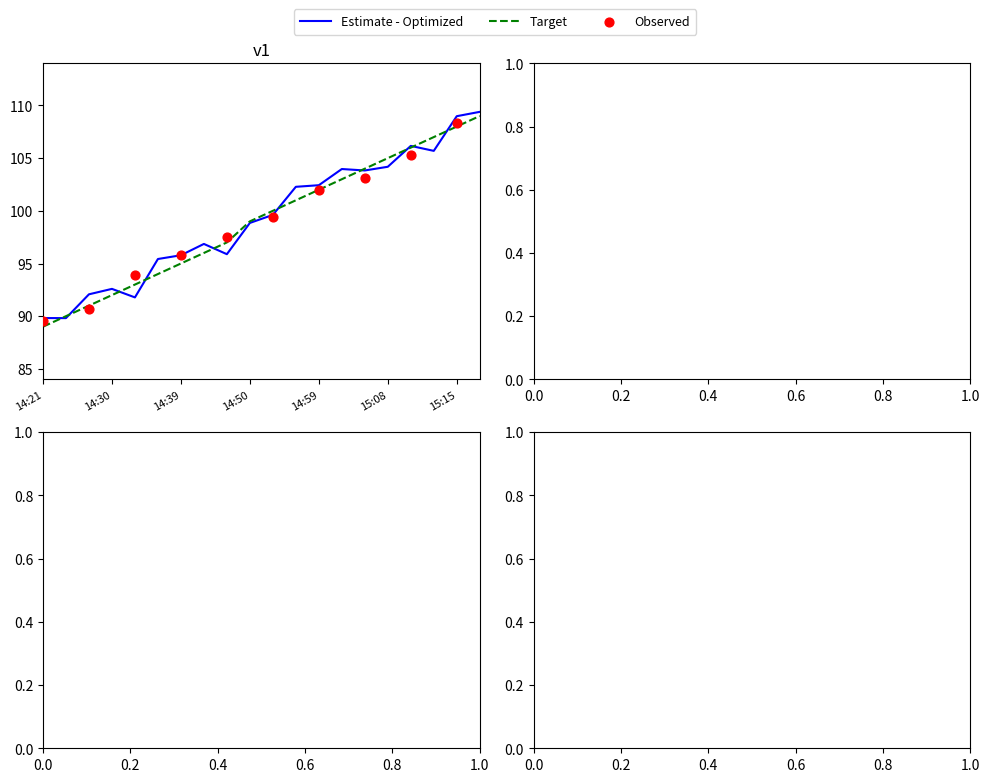

At which category is the sum across all series the highest?

15:18